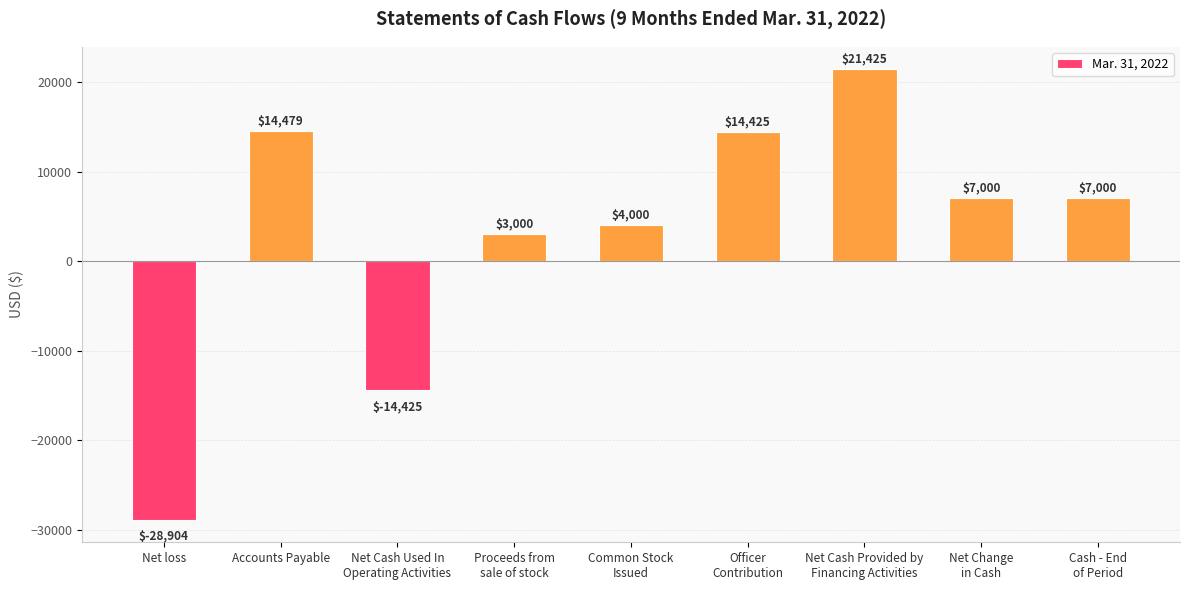

What is the minimum value shown in the chart?

-28904